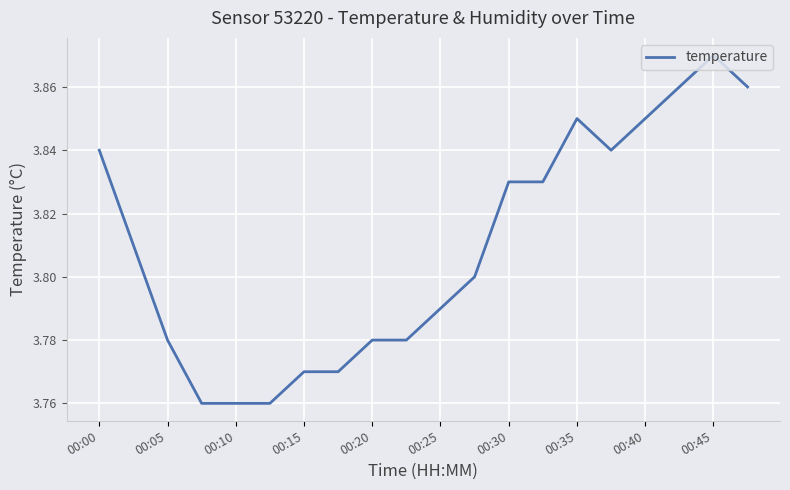

Does the chart display data point markers on the line(s)?

No